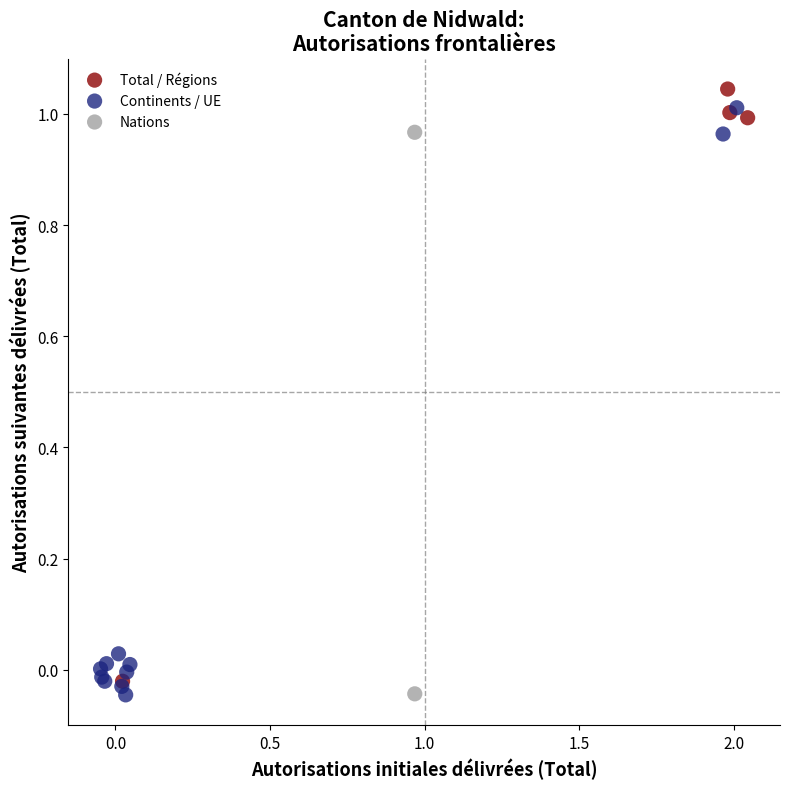

What are all the series names shown in the legend?

Total / Régions, Continents / UE, Nations